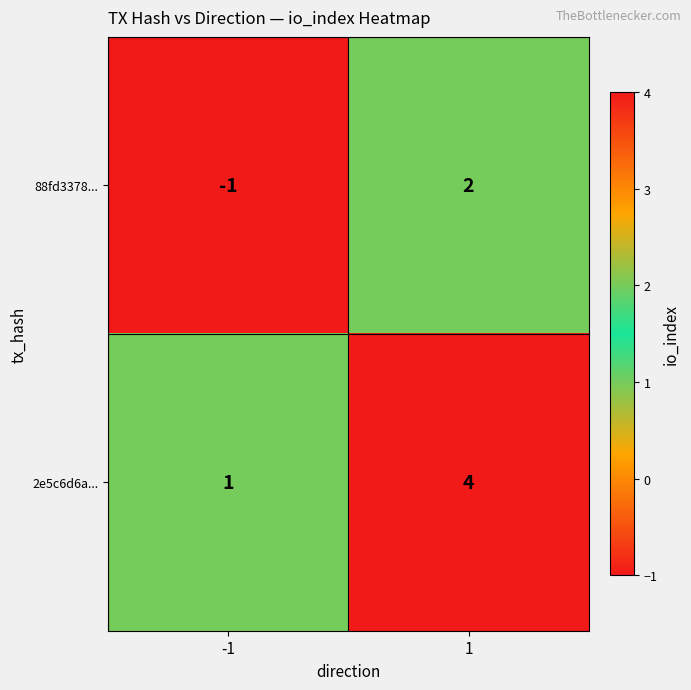

Rank the series at 1 from highest to lowest value.

2e5c6d6a..., 88fd3378...